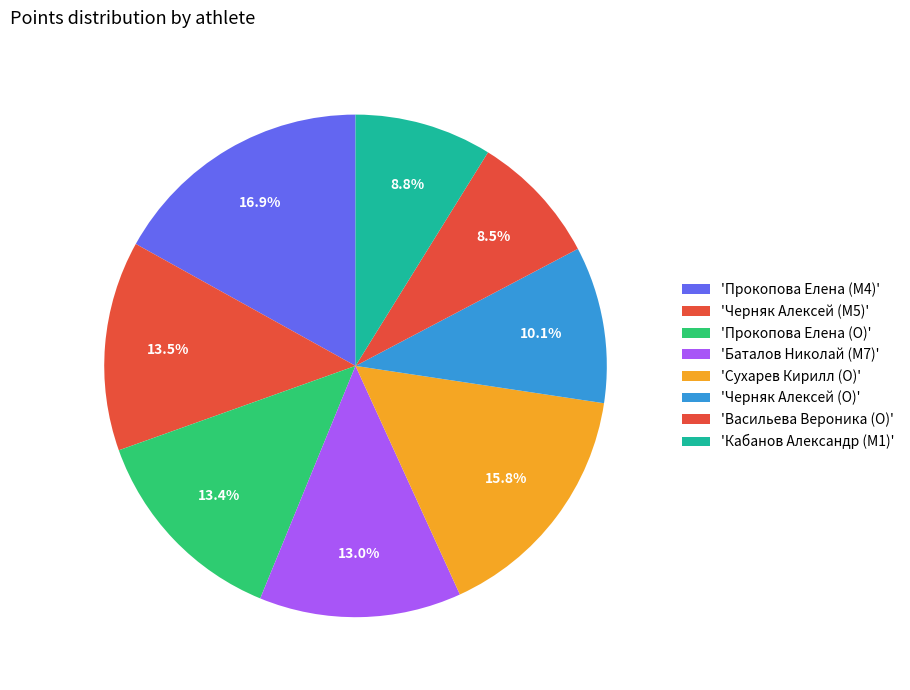

Count the number of slices in the pie.

8